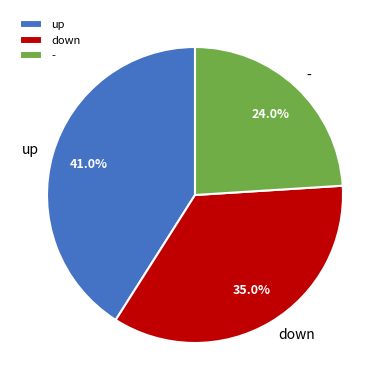

Does any single category account for the majority?

No